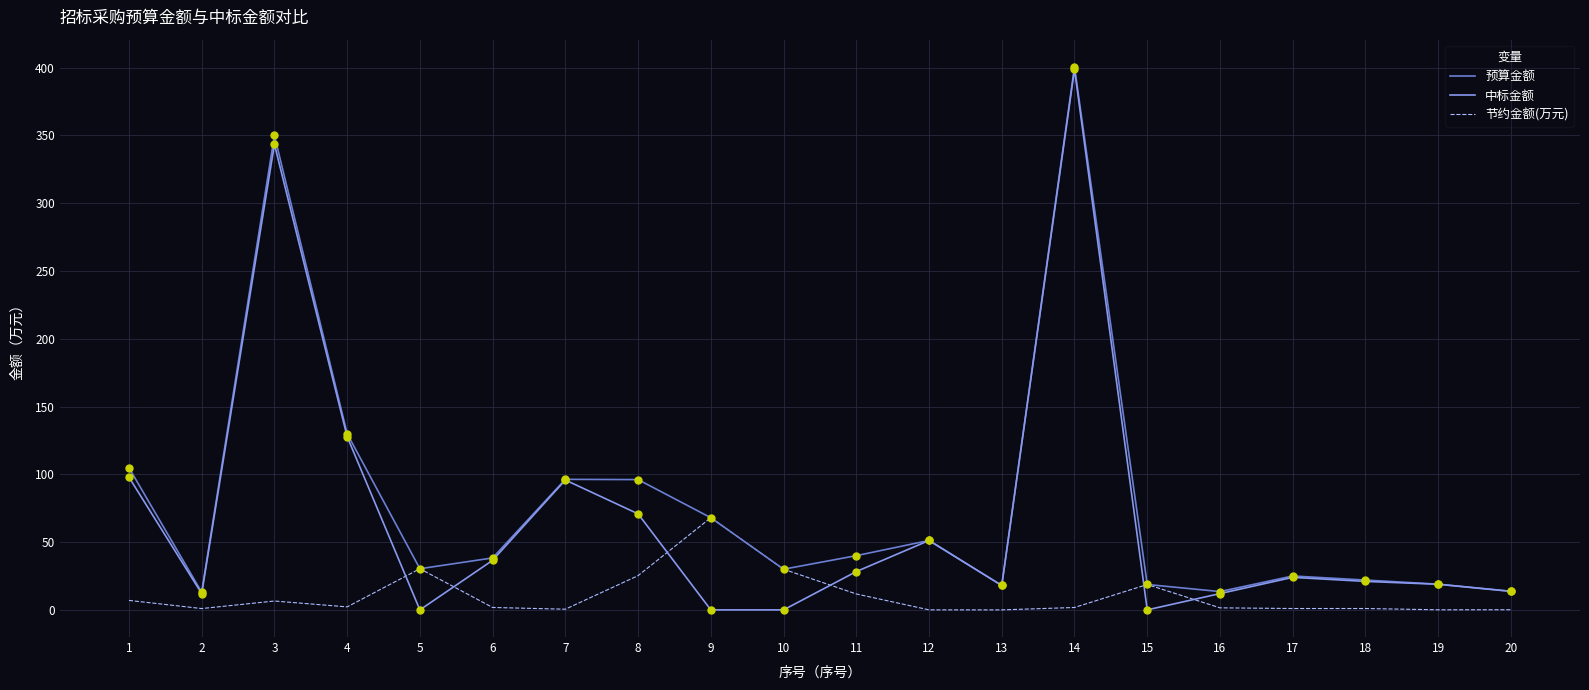

Which series changed the most between 4 and 16?

预算金额